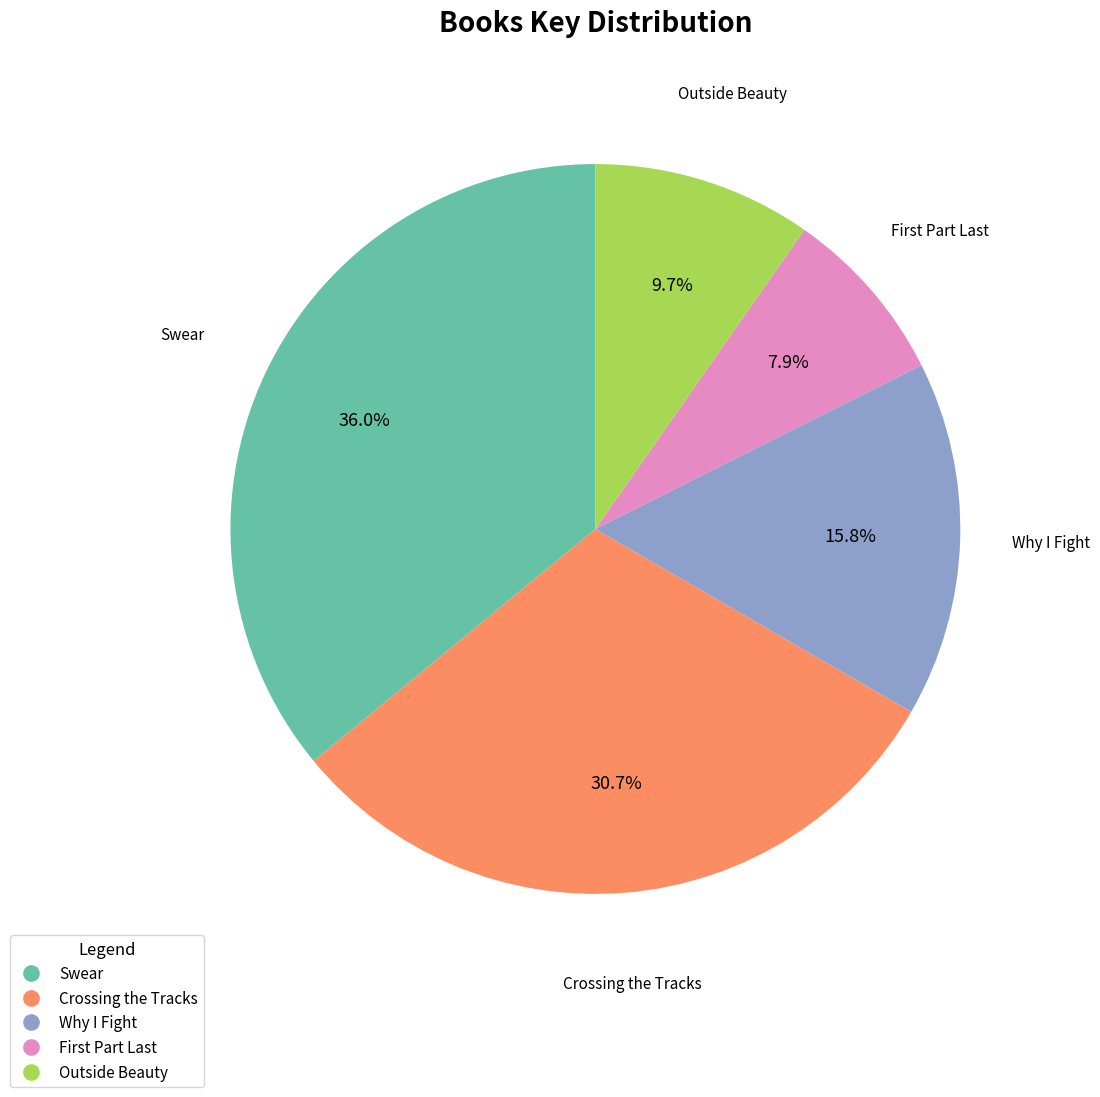

Is there a majority slice in this chart?

No